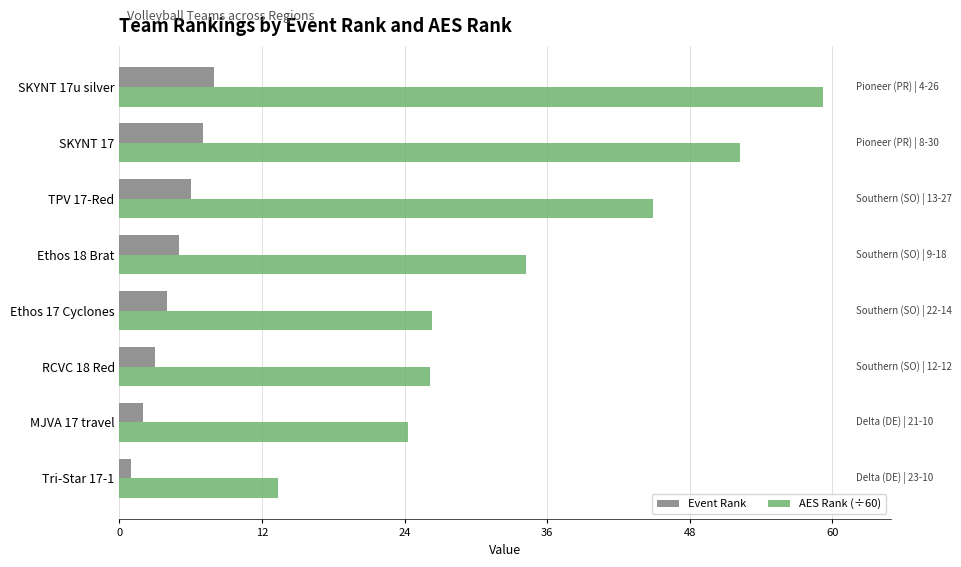

The value of AES Rank (÷60) at SKYNT 17u silver is 59.2. True or false?

True